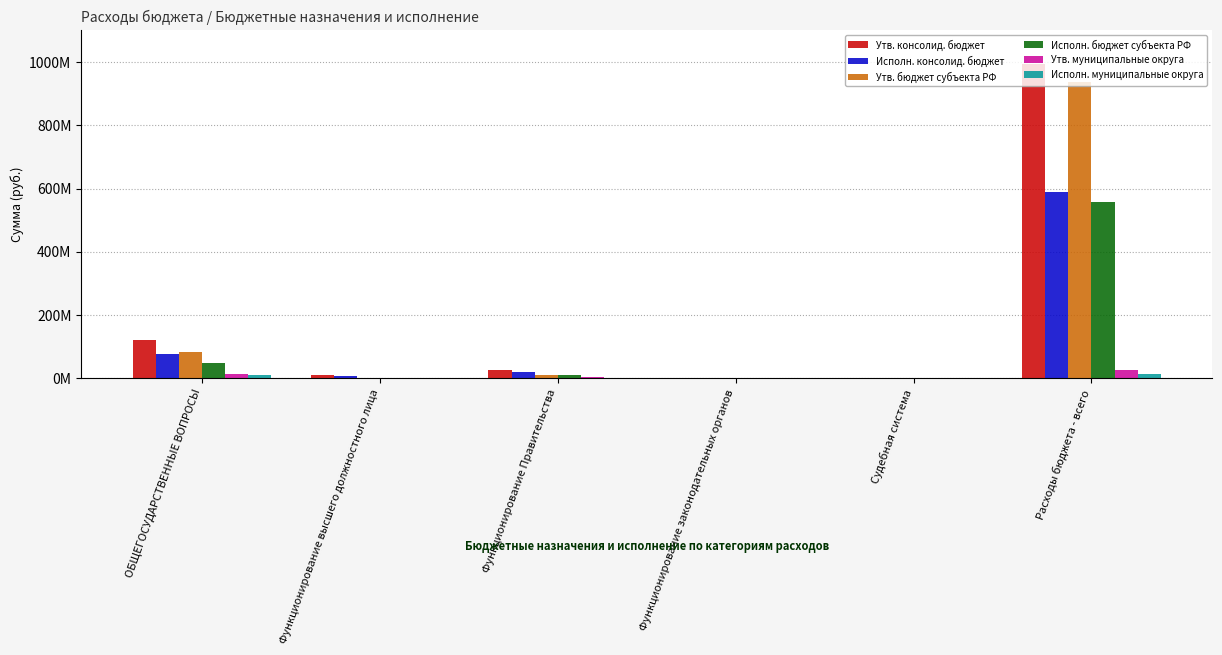

Rank the series by their maximum value, from highest to lowest.

Утв. консолид. бюджет, Утв. бюджет субъекта РФ, Исполн. консолид. бюджет, Исполн. бюджет субъекта РФ, Утв. муниципальные округа, Исполн. муниципальные округа